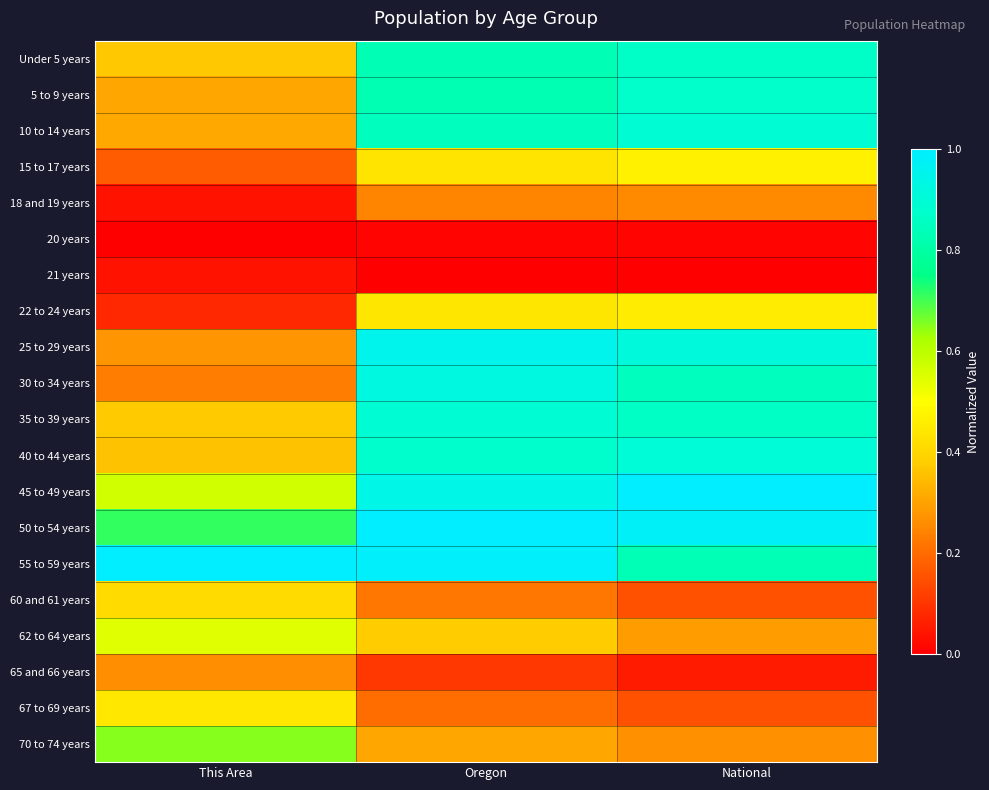

Reading left to right, extract all data points from this chart.

Under 5 years: This Area=0.4	Oregon=0.8	National=0.9
5 to 9 years: This Area=0.3	Oregon=0.8	National=0.9
10 to 14 years: This Area=0.3	Oregon=0.9	National=0.9
15 to 17 years: This Area=0.2	Oregon=0.4	National=0.5
18 and 19 years: This Area=0.0	Oregon=0.2	National=0.3
20 years: This Area=0.0	Oregon=0.0	National=0.0
21 years: This Area=0.0	Oregon=0.0	National=0.0
22 to 24 years: This Area=0.1	Oregon=0.4	National=0.5
25 to 29 years: This Area=0.3	Oregon=1.0	National=0.9
30 to 34 years: This Area=0.2	Oregon=0.9	National=0.9
35 to 39 years: This Area=0.4	Oregon=0.9	National=0.9
40 to 44 years: This Area=0.4	Oregon=0.9	National=0.9
45 to 49 years: This Area=0.6	Oregon=0.9	National=1.0
50 to 54 years: This Area=0.7	Oregon=1.0	National=1.0
55 to 59 years: This Area=1.0	Oregon=1.0	National=0.8
60 and 61 years: This Area=0.4	Oregon=0.2	National=0.2
62 to 64 years: This Area=0.5	Oregon=0.4	National=0.3
65 and 66 years: This Area=0.3	Oregon=0.1	National=0.1
67 to 69 years: This Area=0.4	Oregon=0.2	National=0.2
70 to 74 years: This Area=0.6	Oregon=0.3	National=0.3